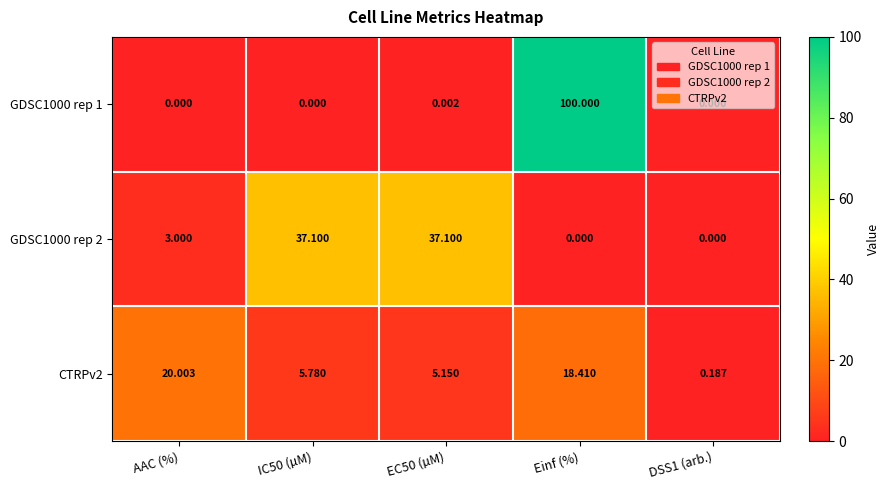

Rank the categories by value from lowest to highest.

DSS1 (arb.), EC50 (µM), IC50 (µM), Einf (%), AAC (%)